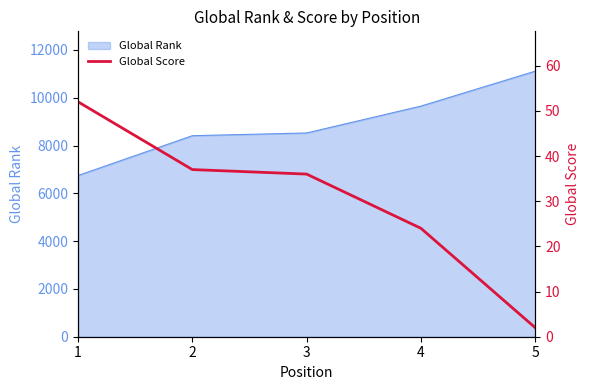

How many lines are shown in the chart?

1